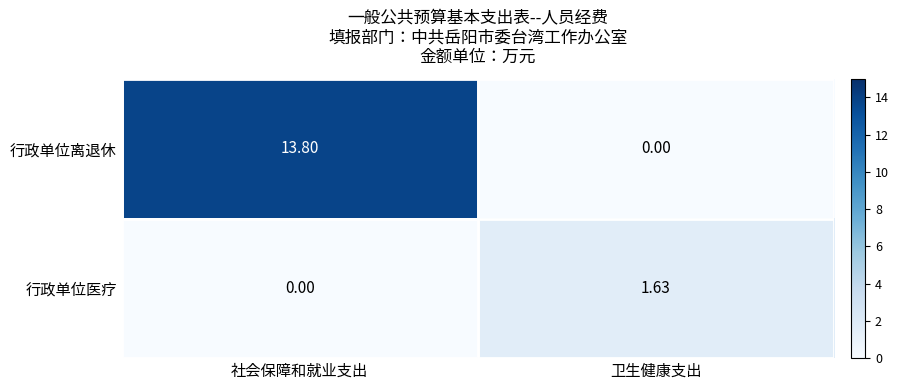

Count the number of data series in this chart.

2